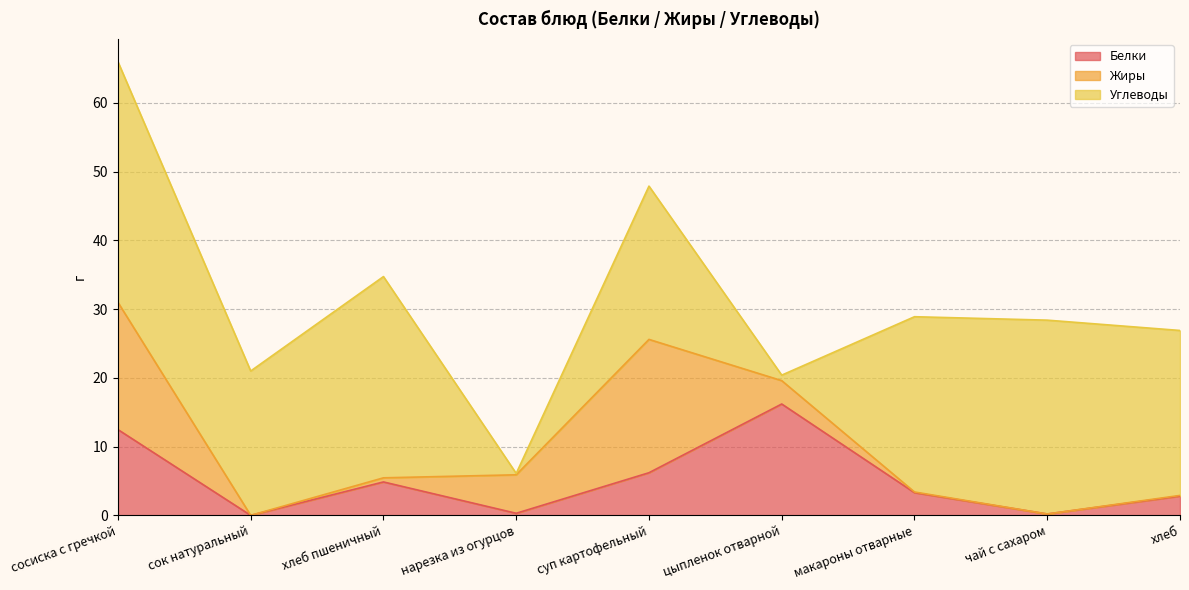

What is the difference between the Углеводы values at хлеб пшеничный and чай с сахаром?

1.1